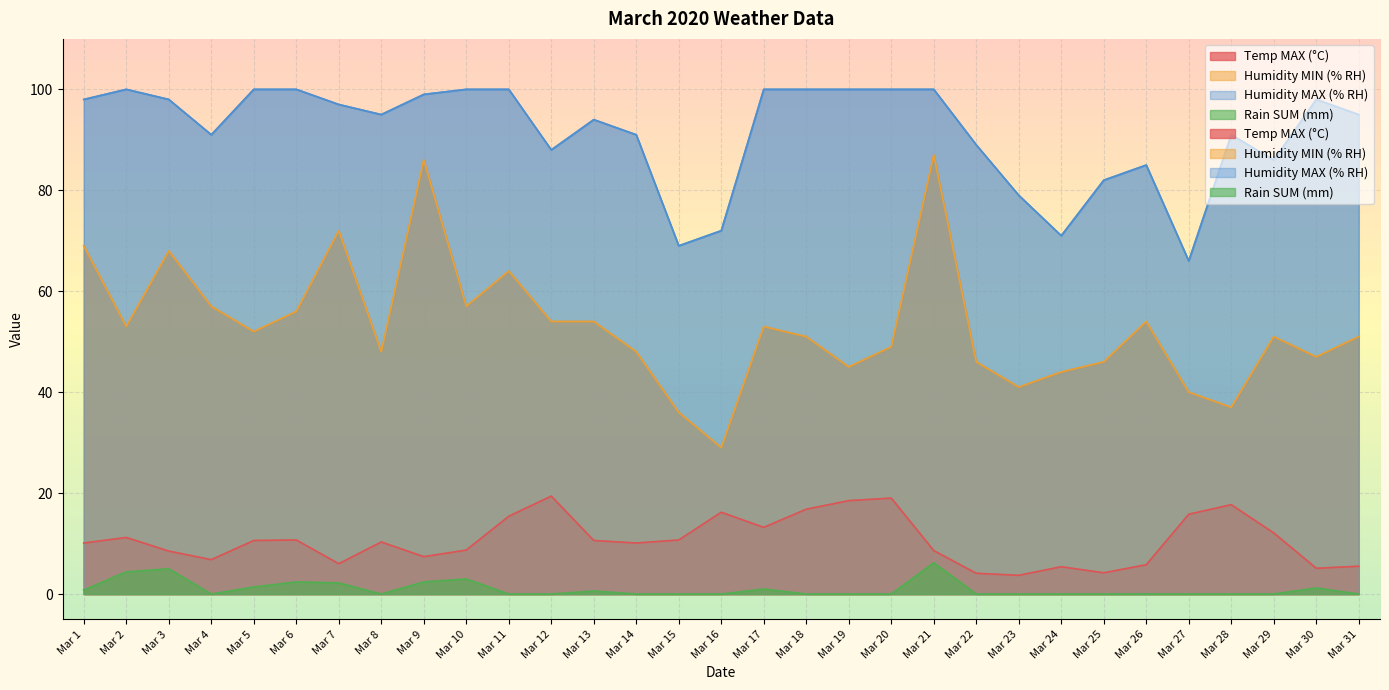

True or false: Temp MAX (°C) and Rain SUM (mm) intersect in this chart.

False